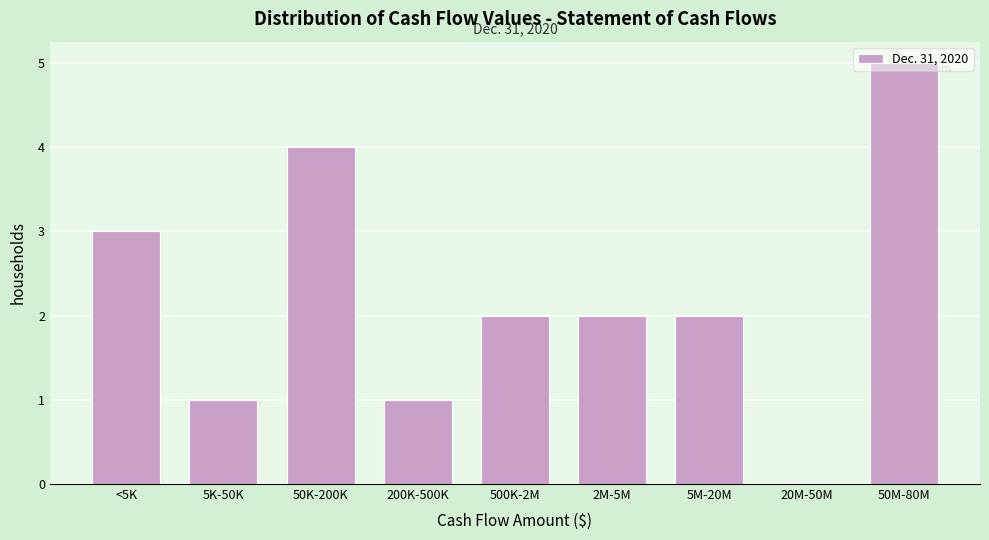

What is the ratio of the value at 50K-200K to the value at 50M-80M?

0.8